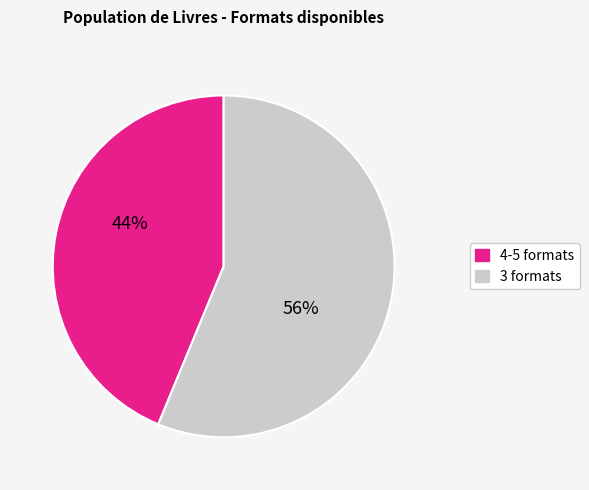

Does any single category account for the majority?

Yes